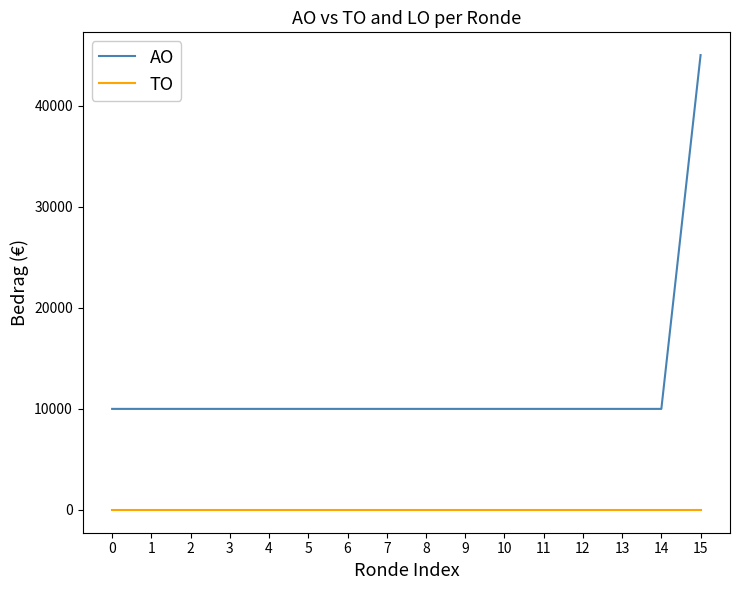

True or false: AO has a value of 10000 at 3.

True